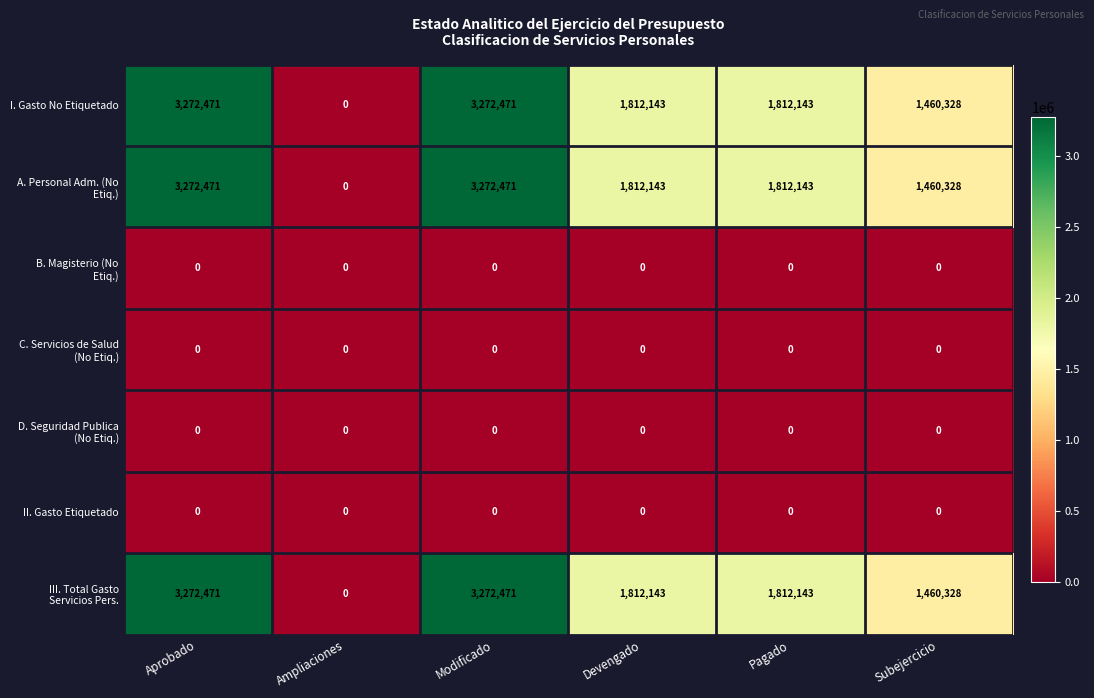

What is the total value across all series at Aprobado?

9817413